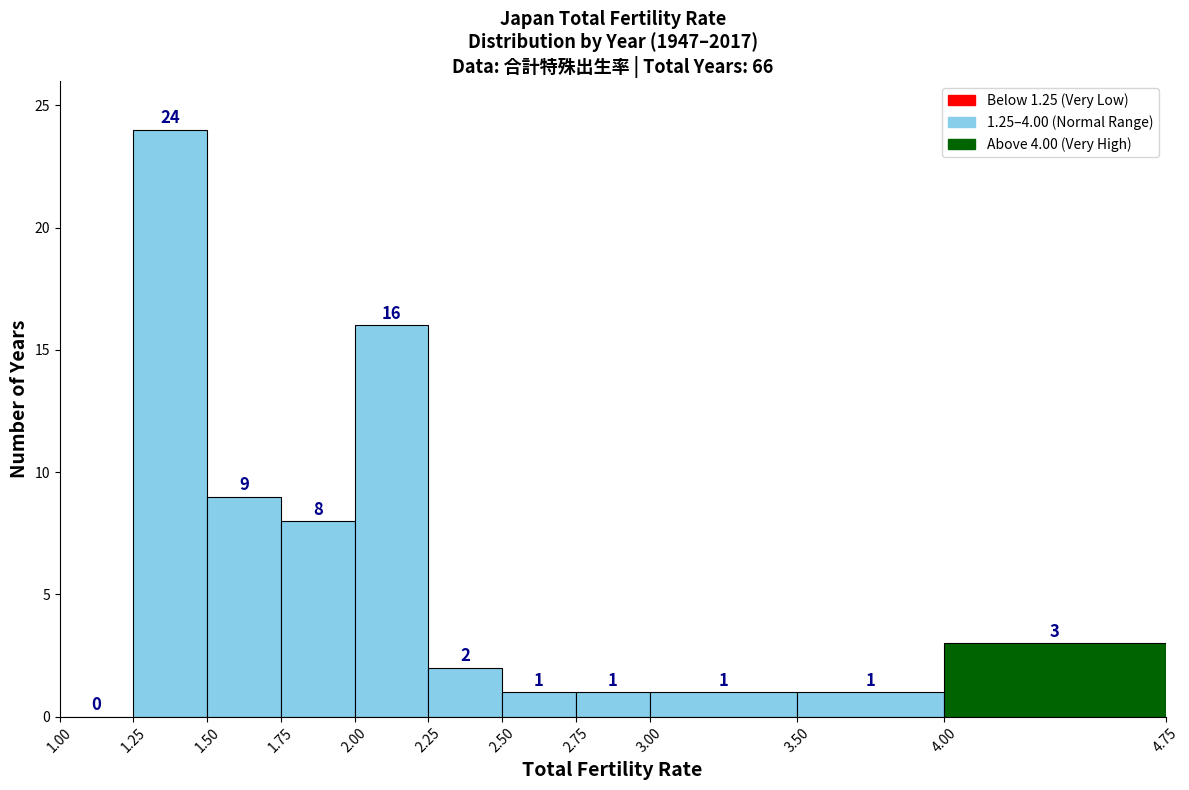

What is the height of the bar covering 3.50 to 4.00 on the x-axis?

1